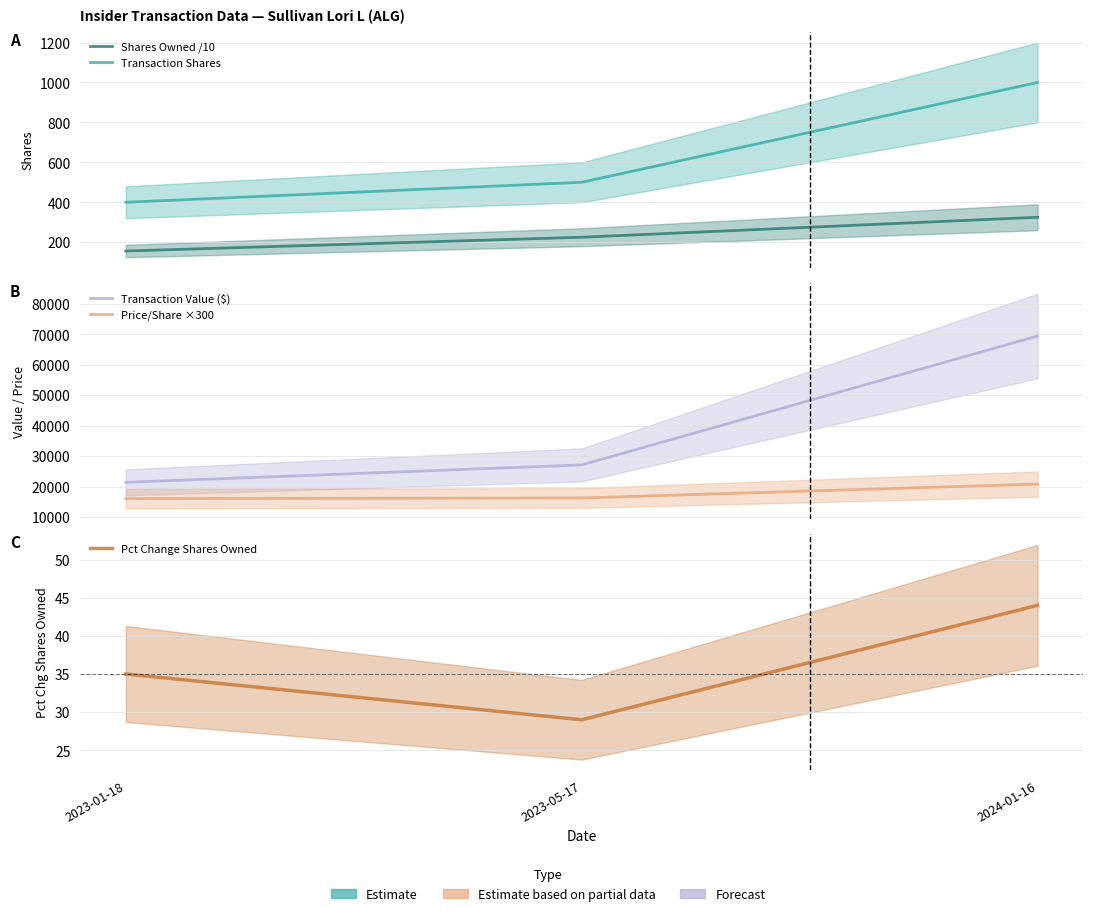

Where is Price/Share ×300 nearest to the value 18441?

2023-05-17